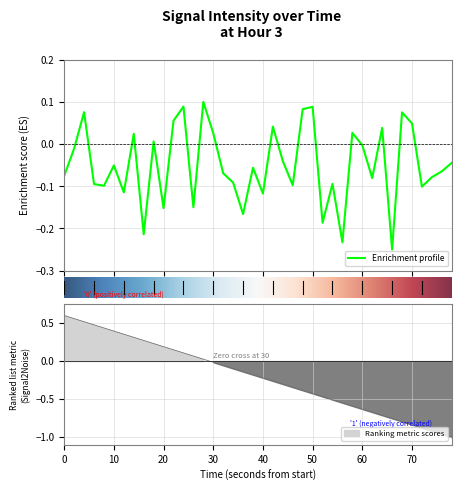

What is the value of the 28th point from the left?

-0.1